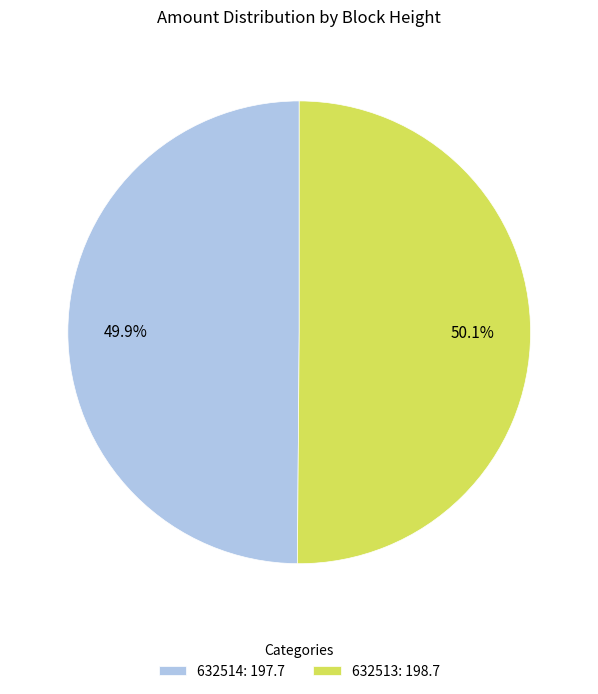

To the nearest percent, what percentage of the pie is 632514?

50%